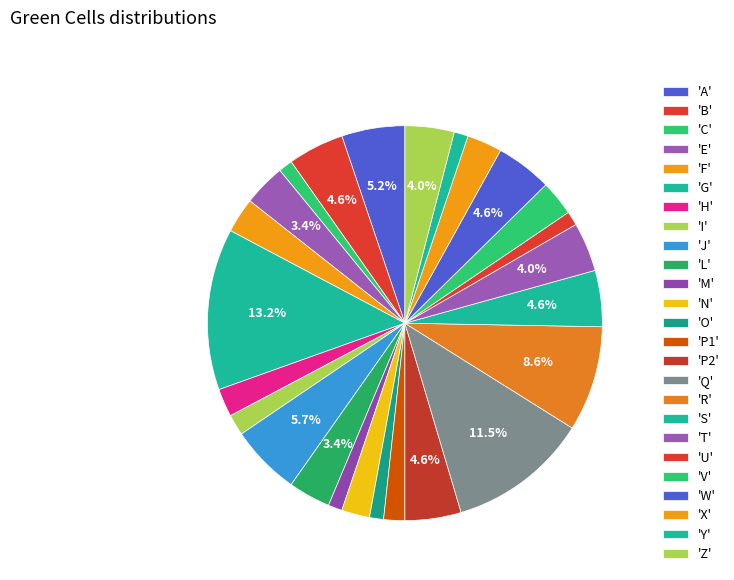

How many segments does this pie chart have?

25